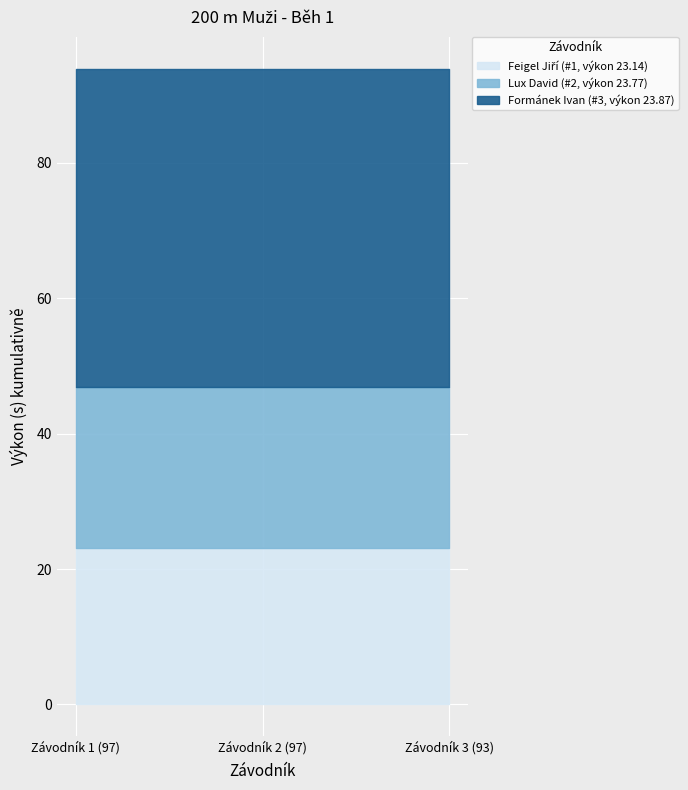

Which series changed the most between Závodník 1 (97) and Závodník 2 (97)?

Pořadí 1